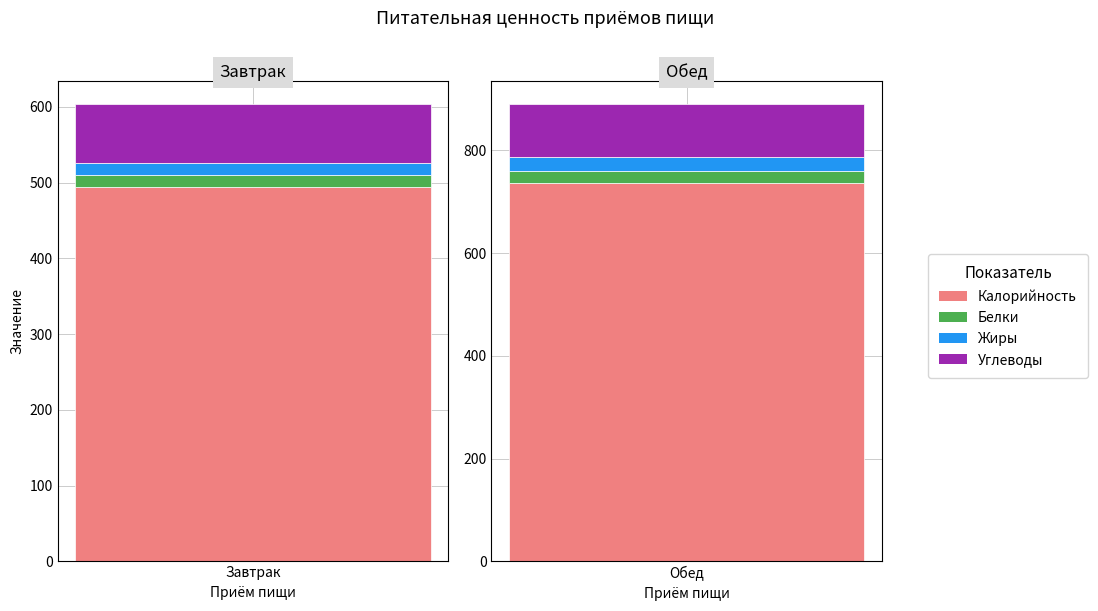

What is the label of the 1st bar from the left?

Завтрак